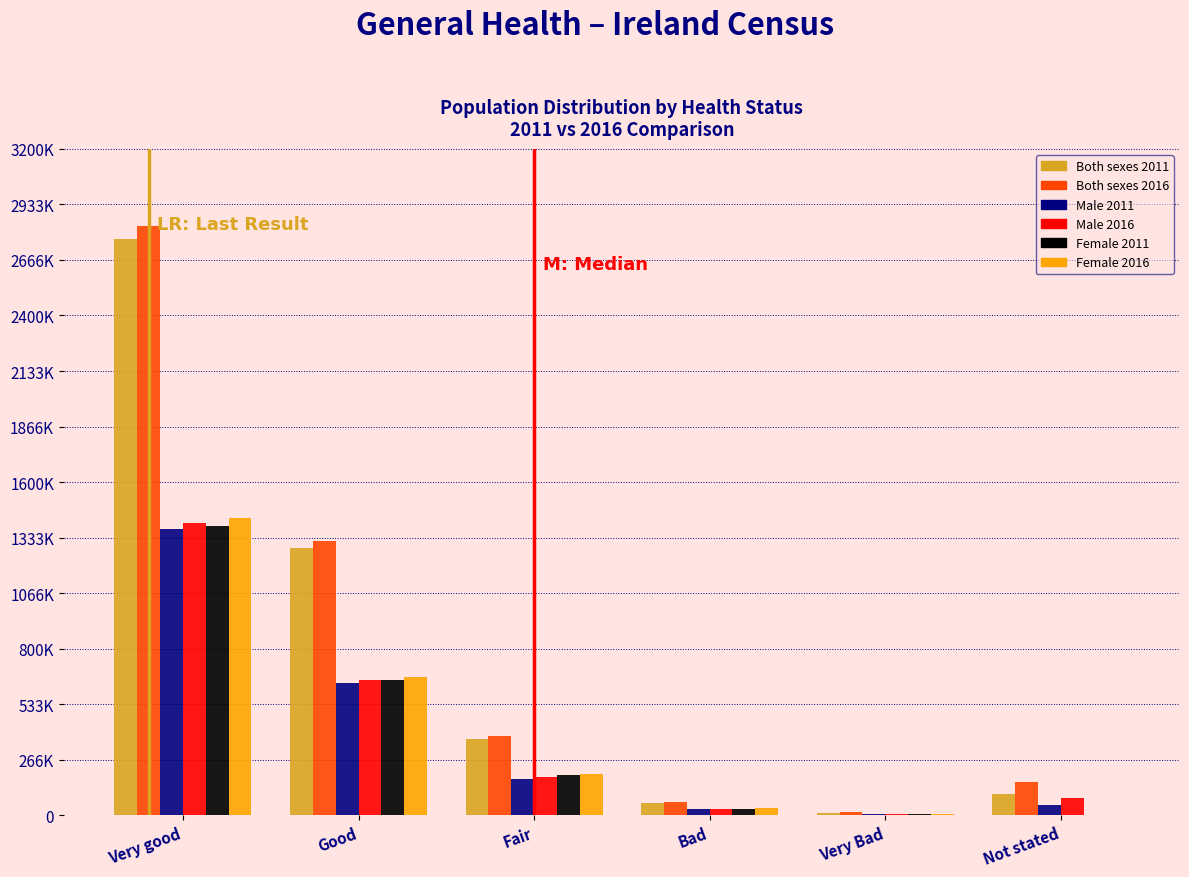

What are all the series names shown in the legend?

Both sexes 2011, Both sexes 2016, Male 2011, Male 2016, Female 2011, Female 2016